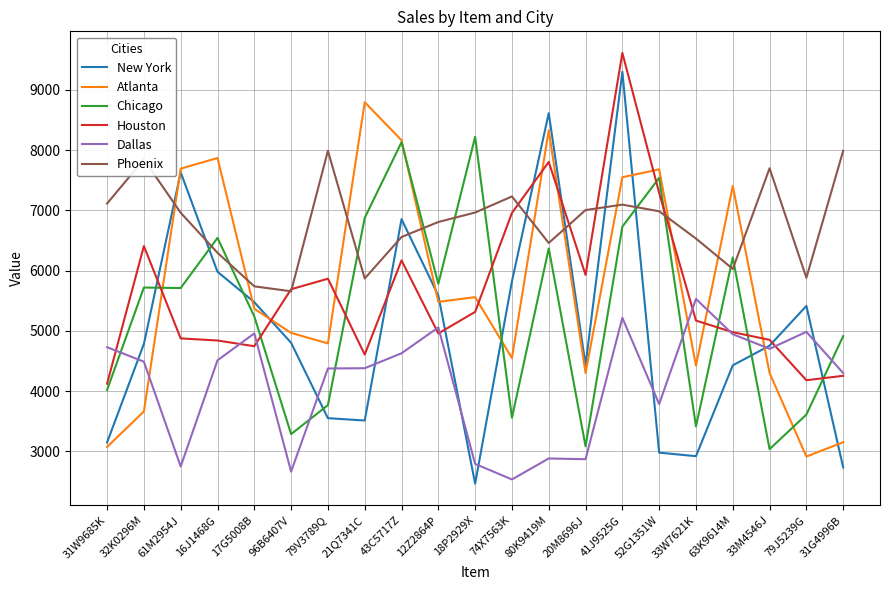

What is the average value of the Phoenix series?

6795